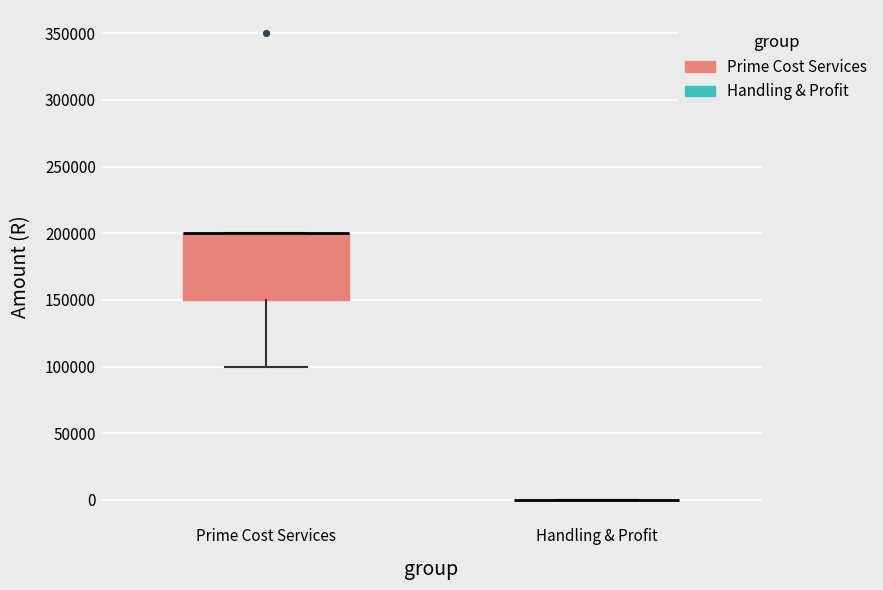

Which box is the tallest, from its lower edge to its upper edge?

Prime Cost Services